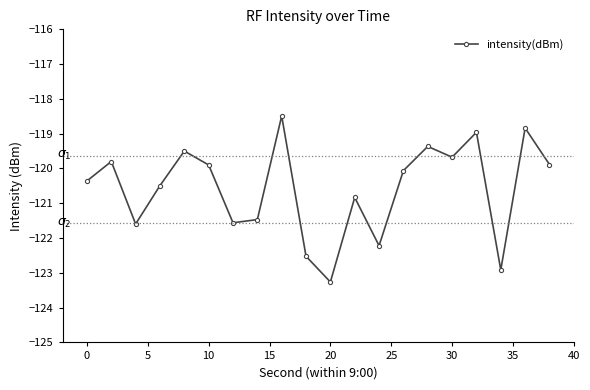

How many lines are shown in the chart?

1